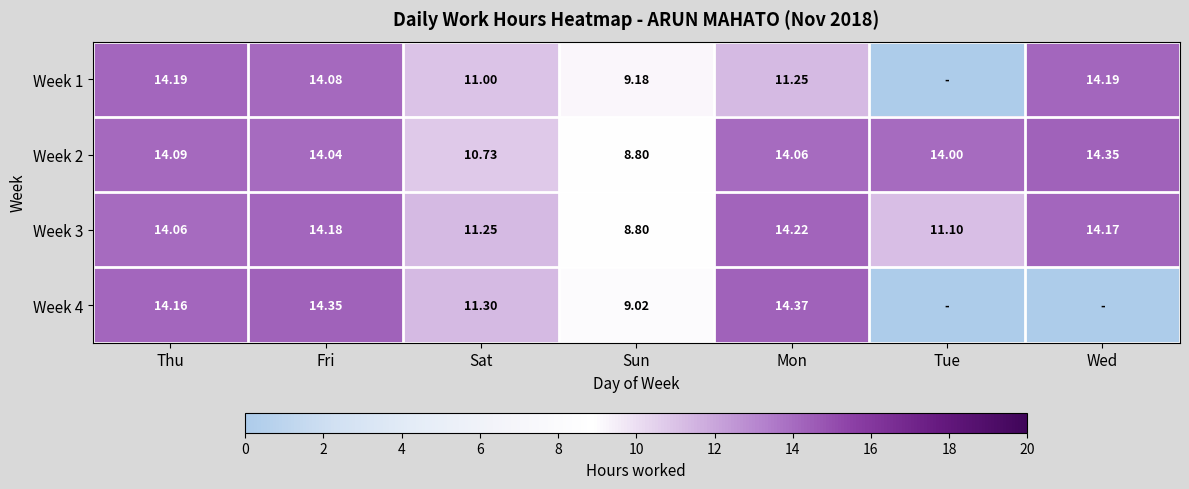

What is the greatest value displayed?

14.4